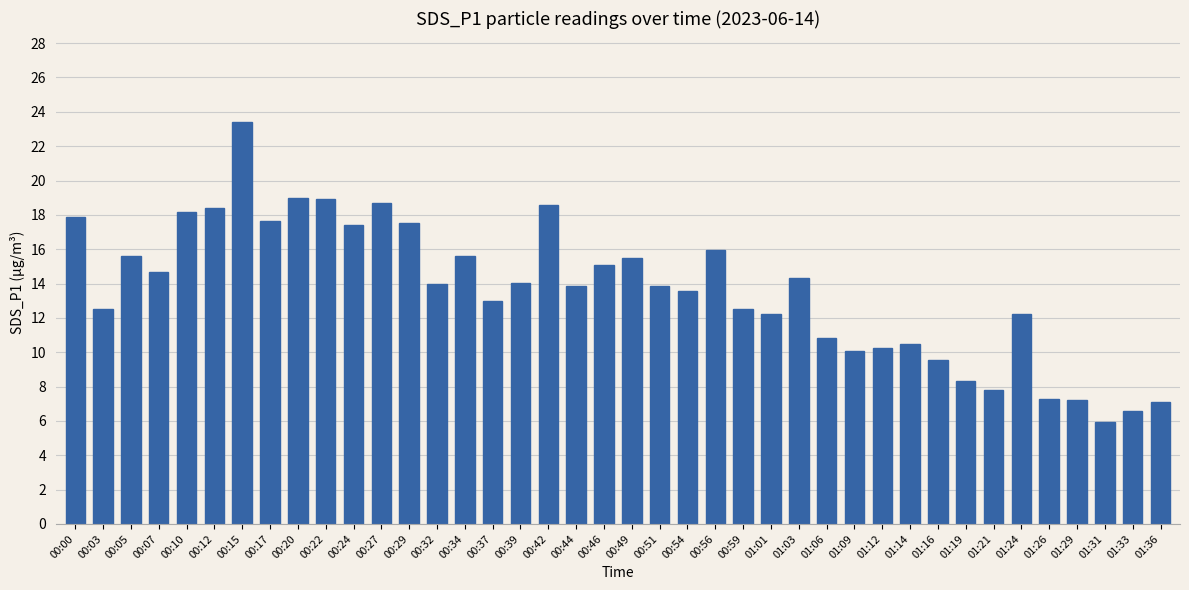

Read the value at 01:26.

7.3